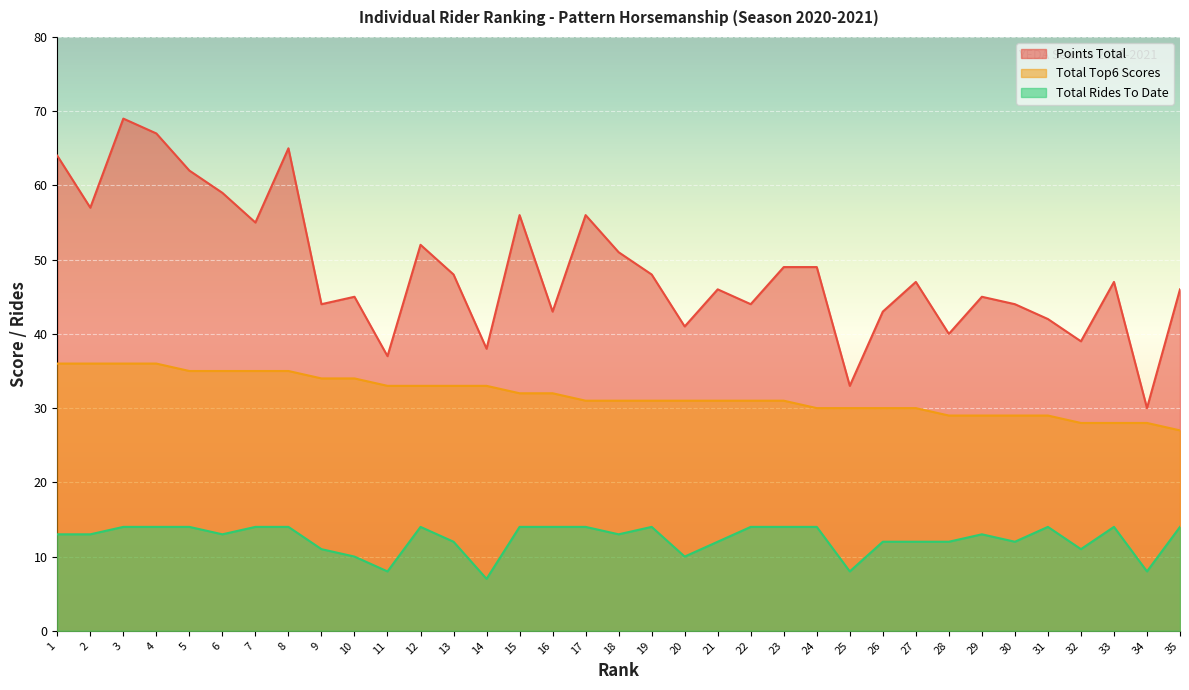

What is the highest value of the Total Top6 Scores series?

36